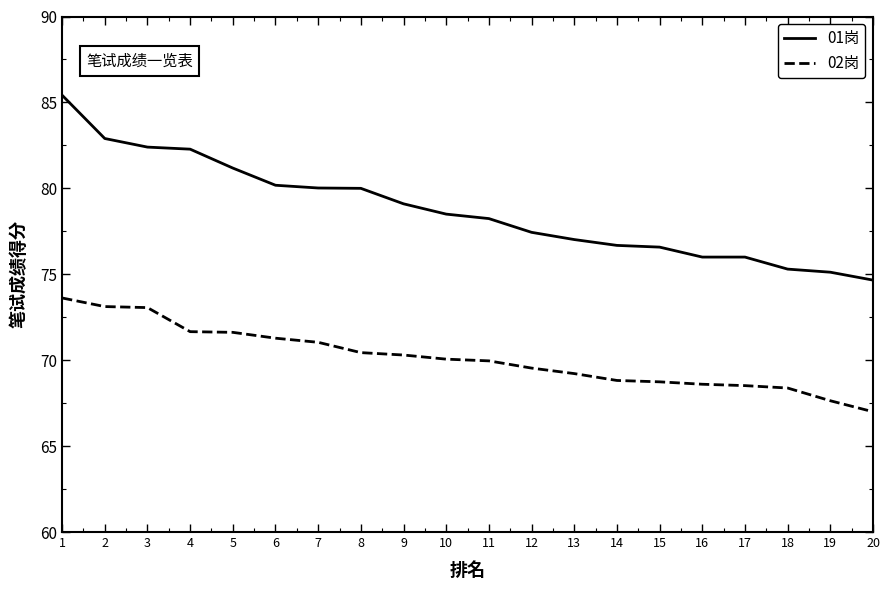

What is the difference between the maximum and minimum values in the 02岗 series?

6.6